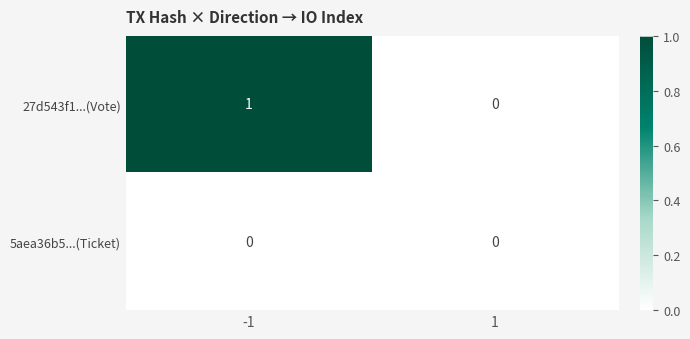

Reading left to right, transcribe all the data shown in this chart.

27d543f1...(Vote): -1=1	1=0
5aea36b5...(Ticket): -1=0	1=0